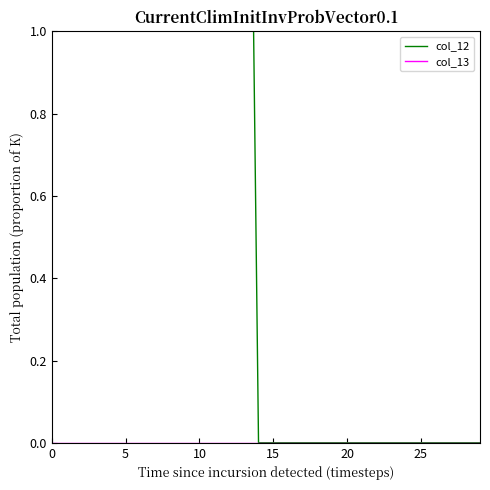

The col_12 series shows 0 at 21. True or false?

True